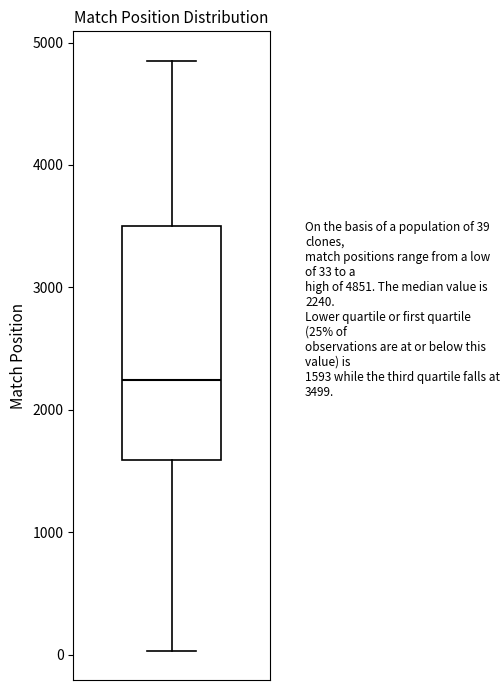

Read this box plot against the y-axis: the position of the median line, the range covered by the box, and the ends of both whiskers. The values are not printed on the chart, so give them approximately, as read against the axis.

median 2200, box 1600 to 3500, whiskers 0 to 4900